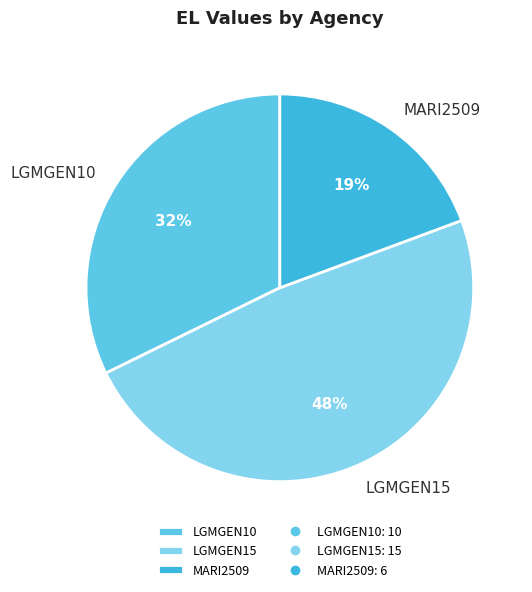

To the nearest percent, what percentage of the pie is LGMGEN10?

32%